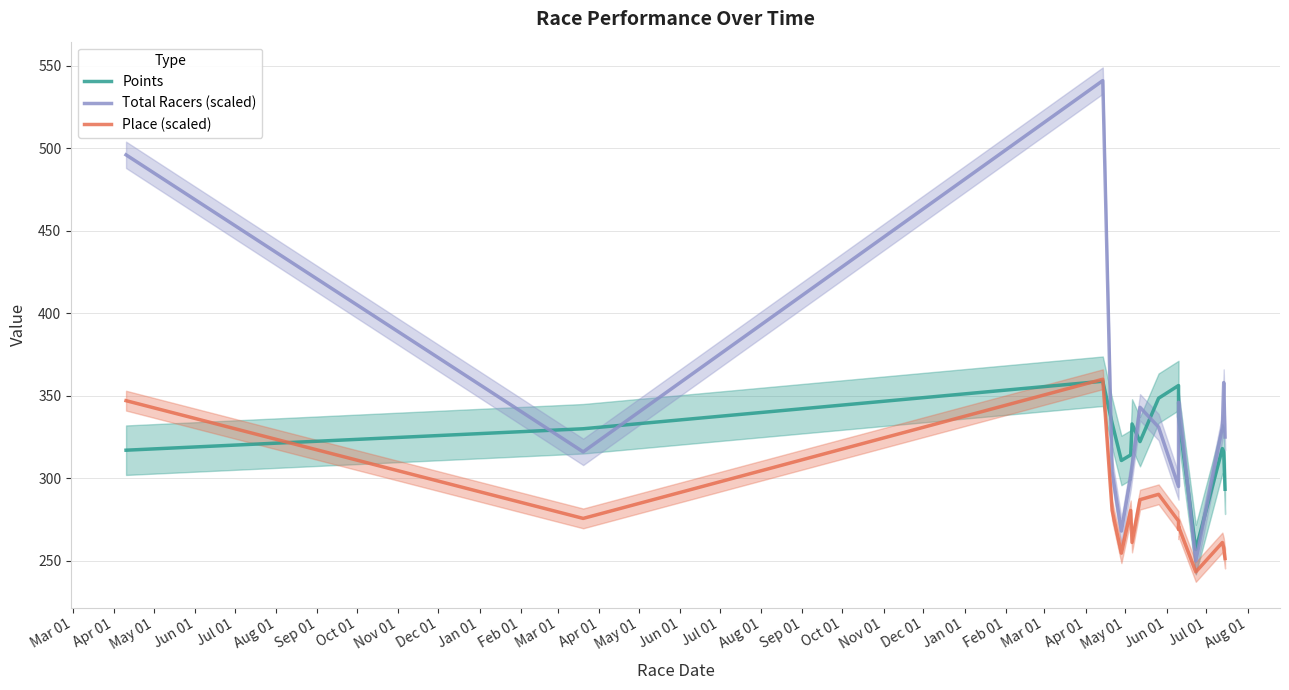

What is the sum of the Total Racers (scaled) values at May 01 and Feb 01?

884.0